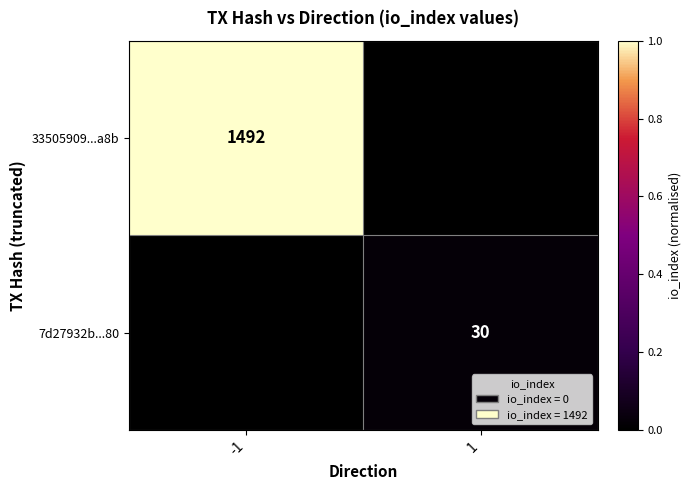

The value of 33505909...a8b at -1 is 2384. True or false?

False